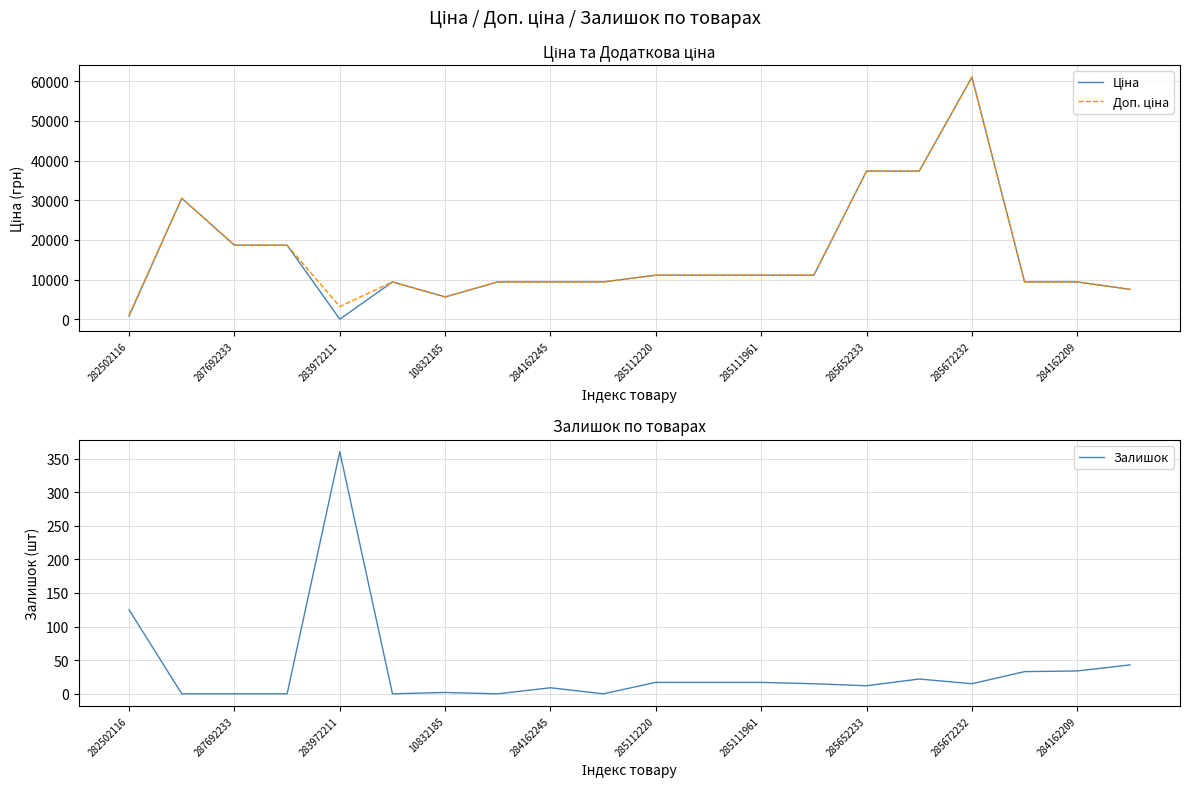

At which label is Залишок closest to 180?

282502116